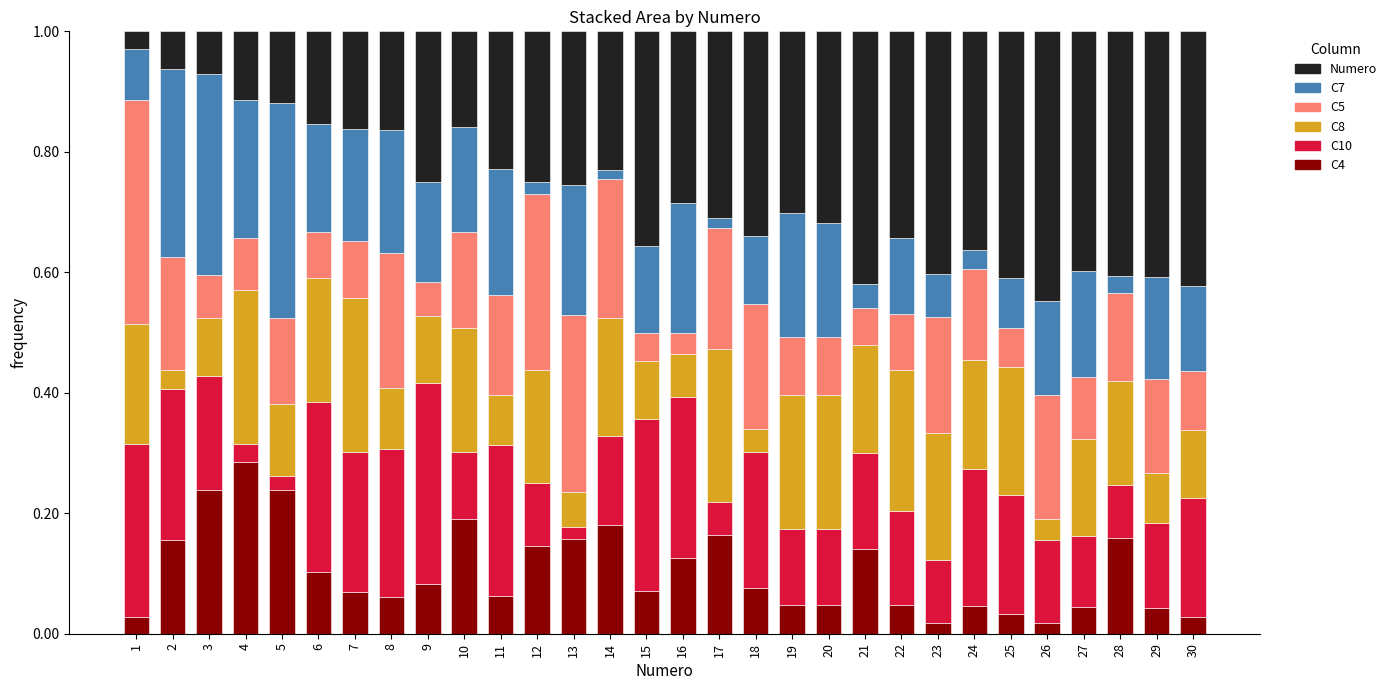

What is the sum of all C4 values?

3.1